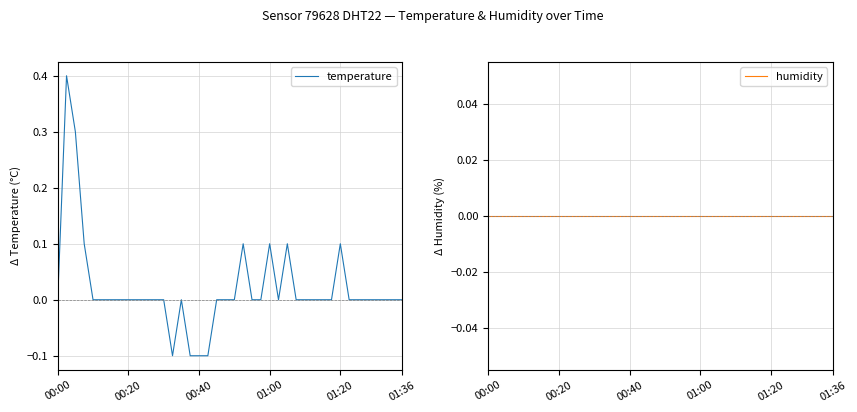

What position from the left is 26?

27